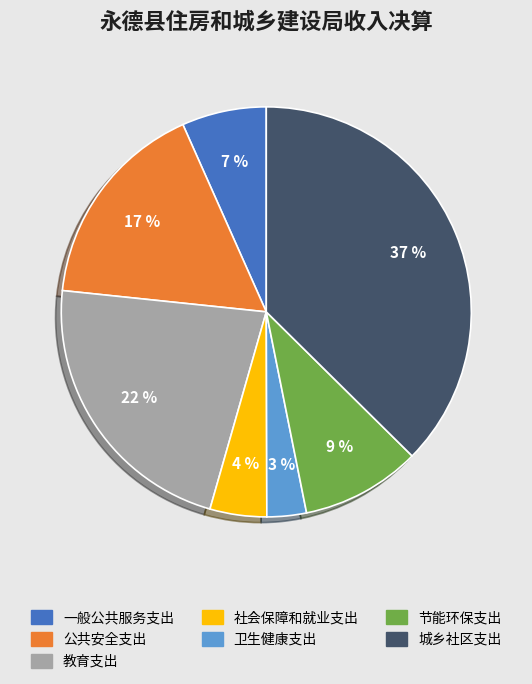

Count the number of slices in the pie.

7